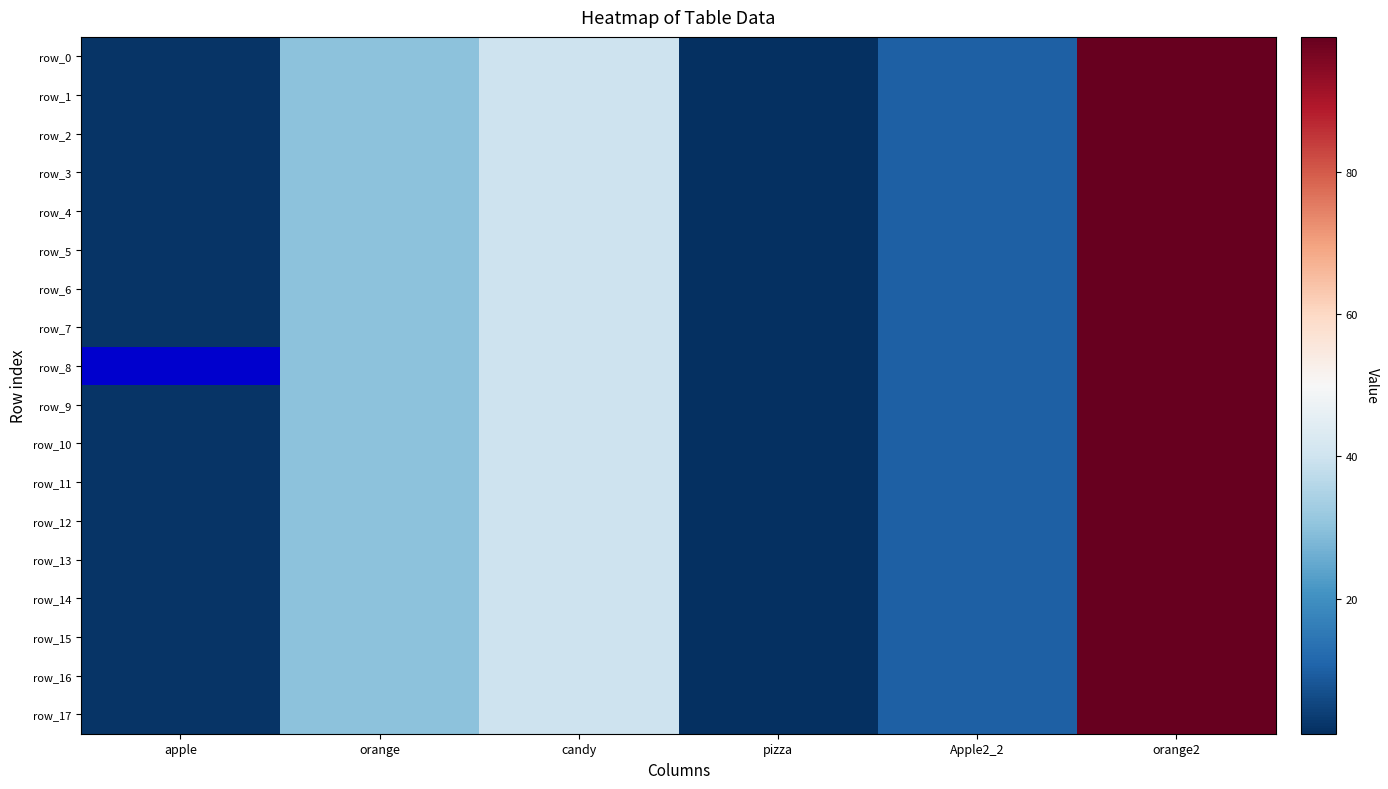

At which category is the sum across all series the highest?

orange2